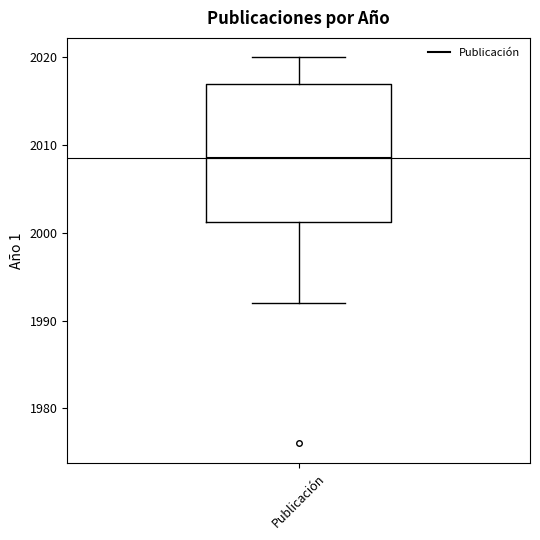

Where does the upper whisker of the box for Publicación end on the y-axis? The values are not printed on the chart, so give them approximately, as read against the axis.

2020